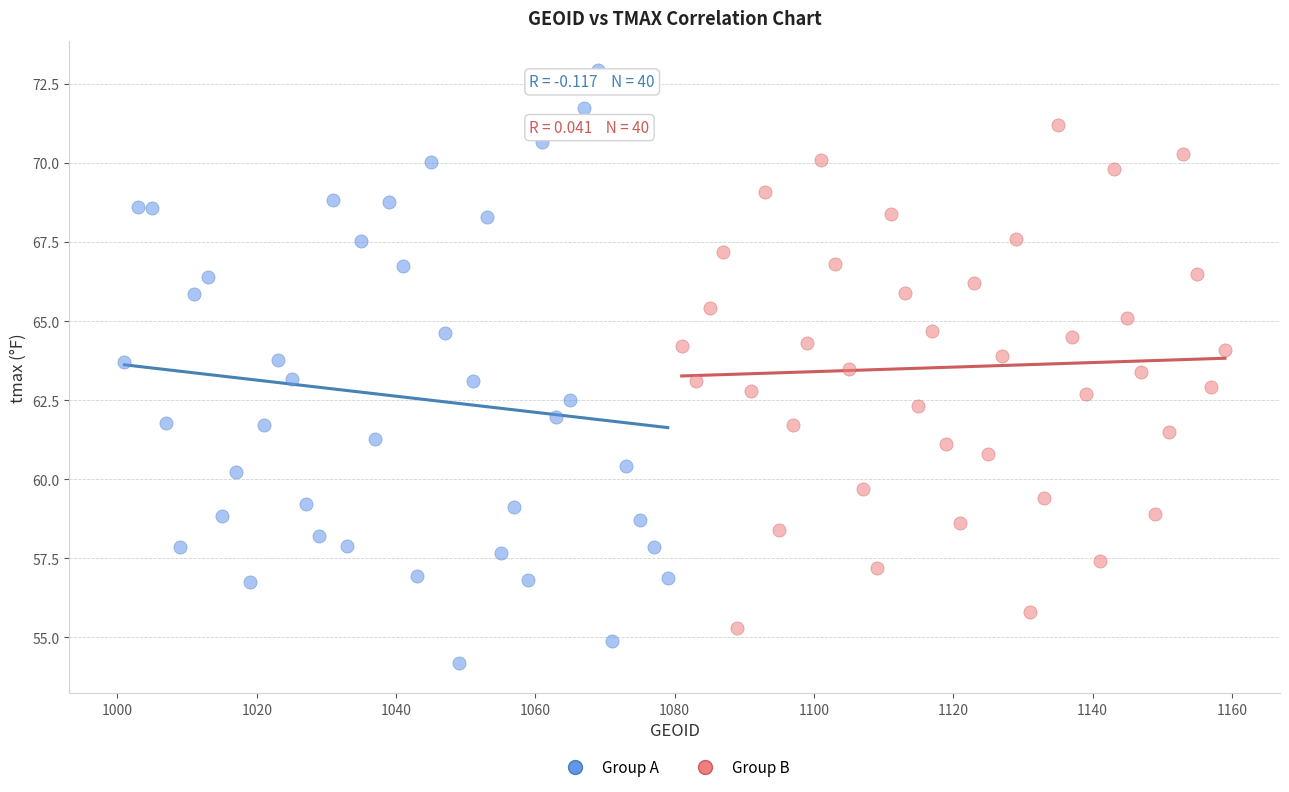

Which series has the widest spread of Y values?

Group A